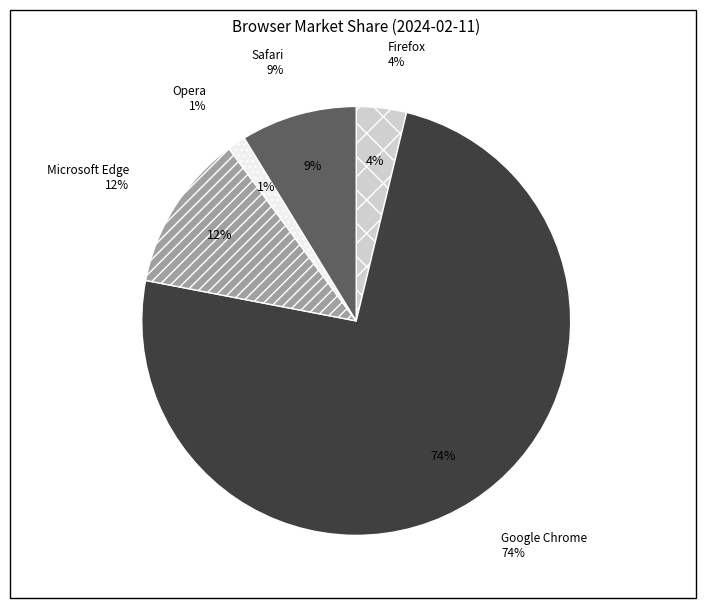

To the nearest percent, what is the average slice percentage?

20%